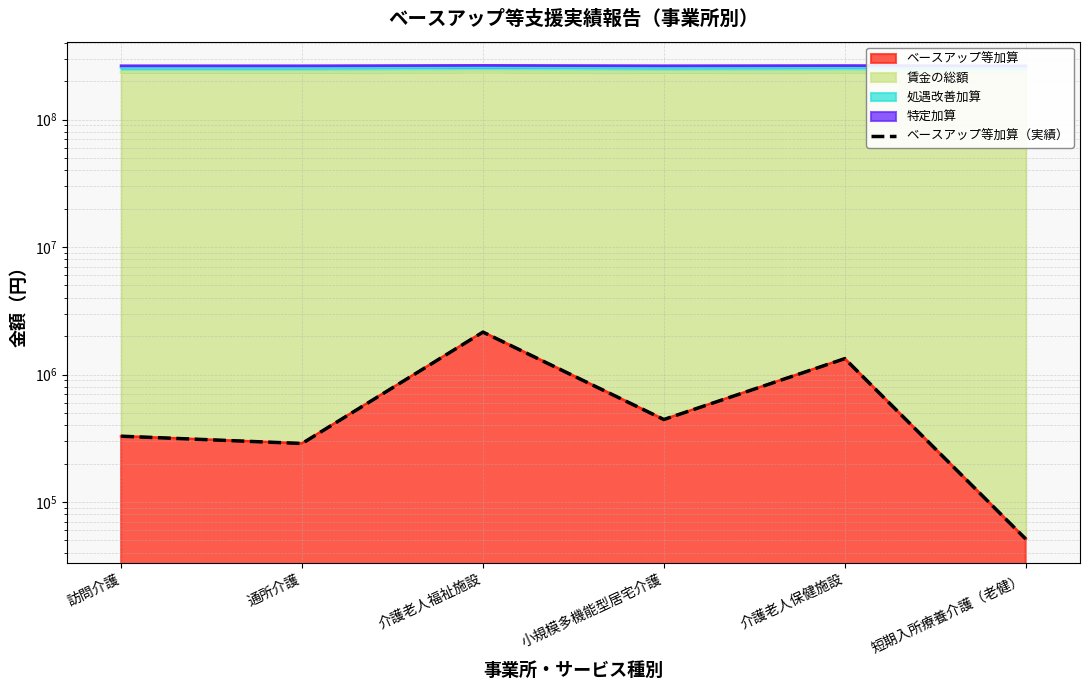

What is the average value?

766200